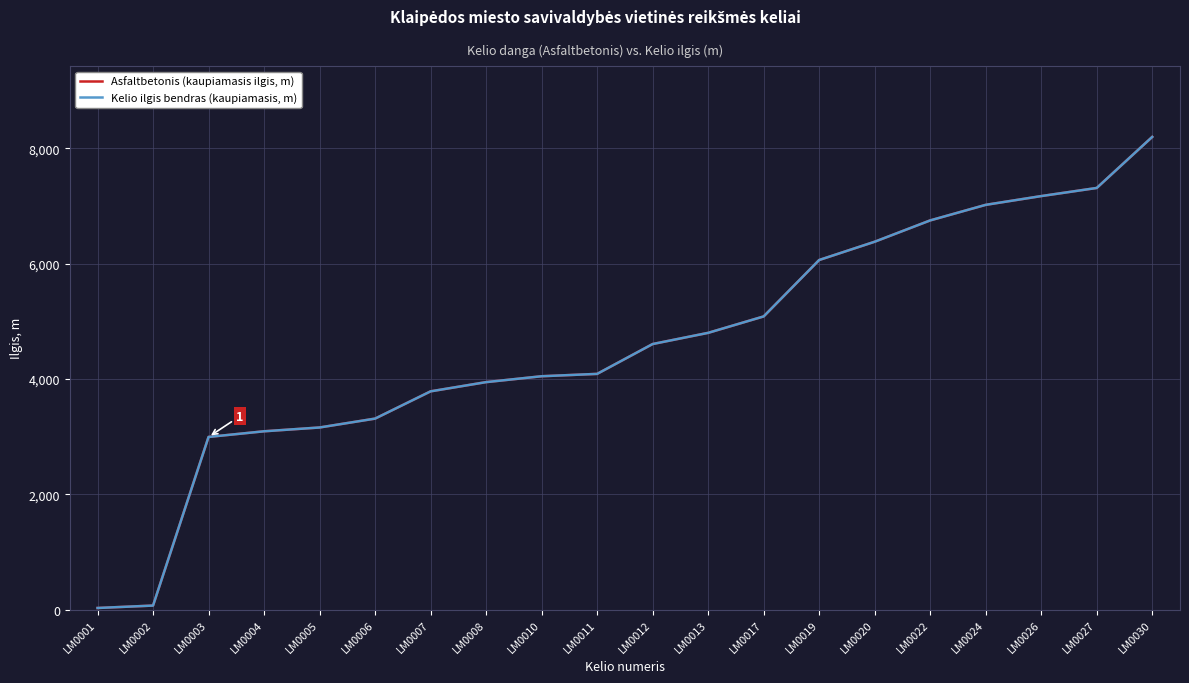

What is the smallest value displayed?

27